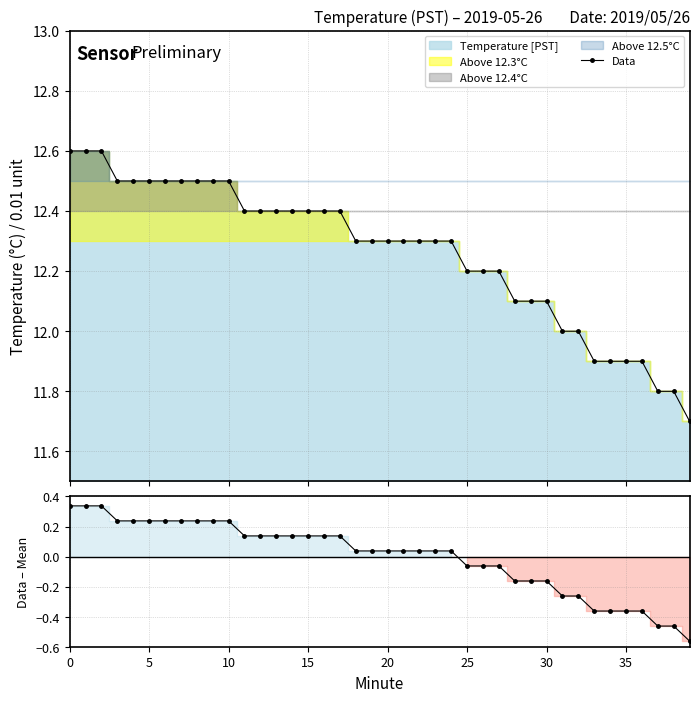

The value of Data at 27 is 12.2. True or false?

True